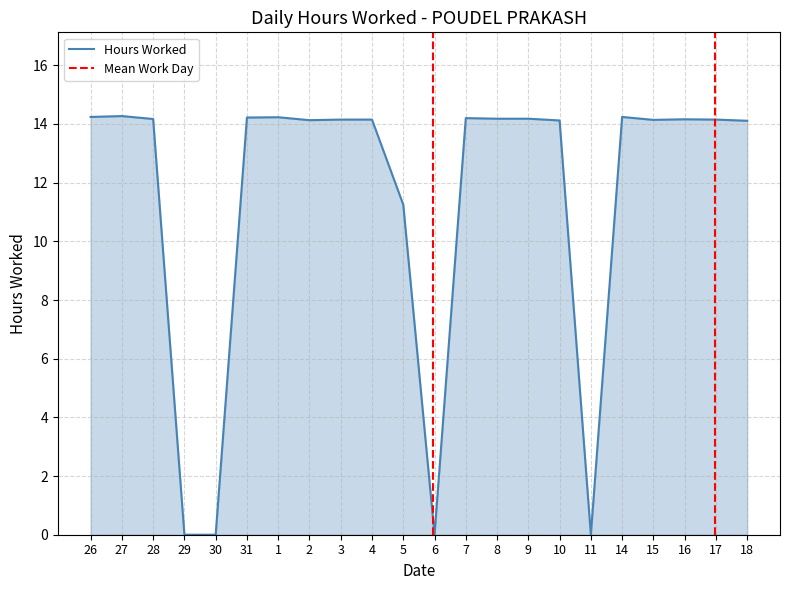

Reading right to left, list all the values displayed in this chart.

18=14.1	17=14.2	16=14.2	15=14.1	14=14.2	11=0.0	10=14.1	9=14.2	8=14.2	7=14.2	6=0.0	5=11.2	4=14.2	3=14.2	2=14.1	1=14.2	31=14.2	30=0.0	29=0.0	28=14.2	27=14.3	26=14.2